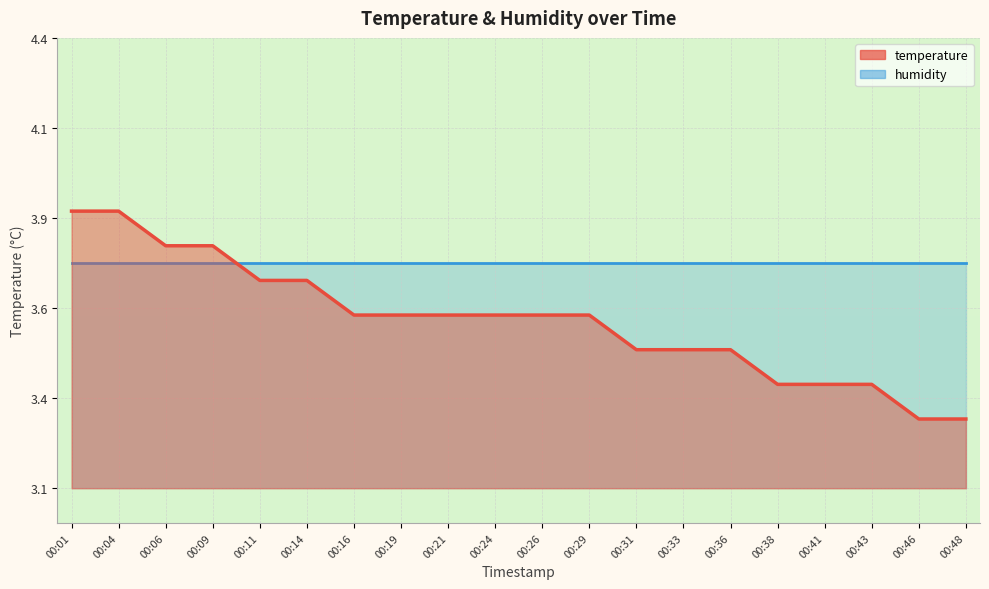

Rank the categories by value from highest to lowest.

00:01, 00:04, 00:06, 00:09, 00:11, 00:14, 00:16, 00:19, 00:21, 00:24, 00:26, 00:29, 00:31, 00:33, 00:36, 00:38, 00:41, 00:43, 00:46, 00:48